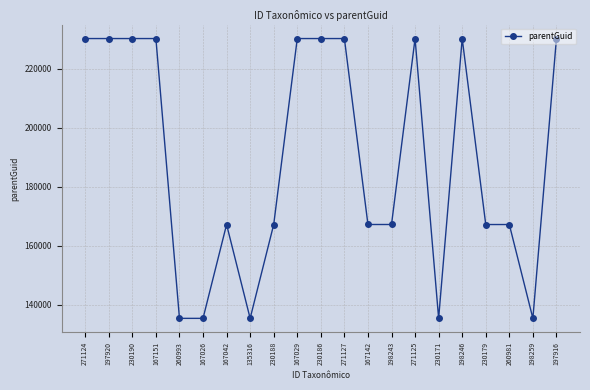

What is the ratio of the value at 197920 to the value at 167142?

1.4